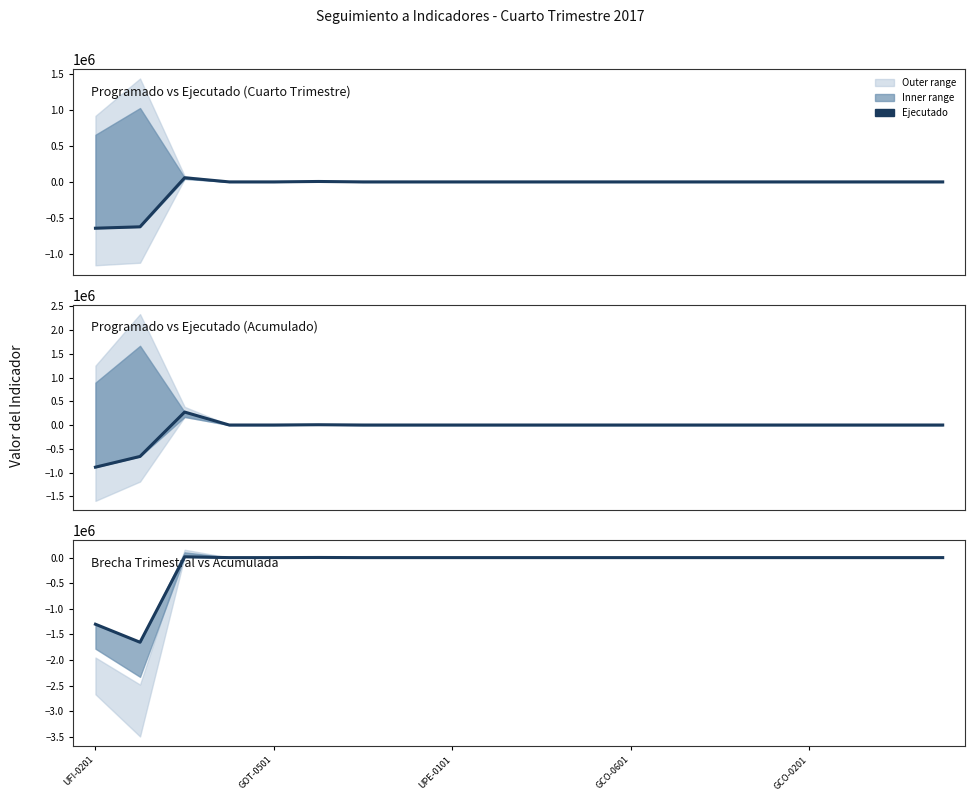

The value at 6 is -1022311.8. True or false?

False